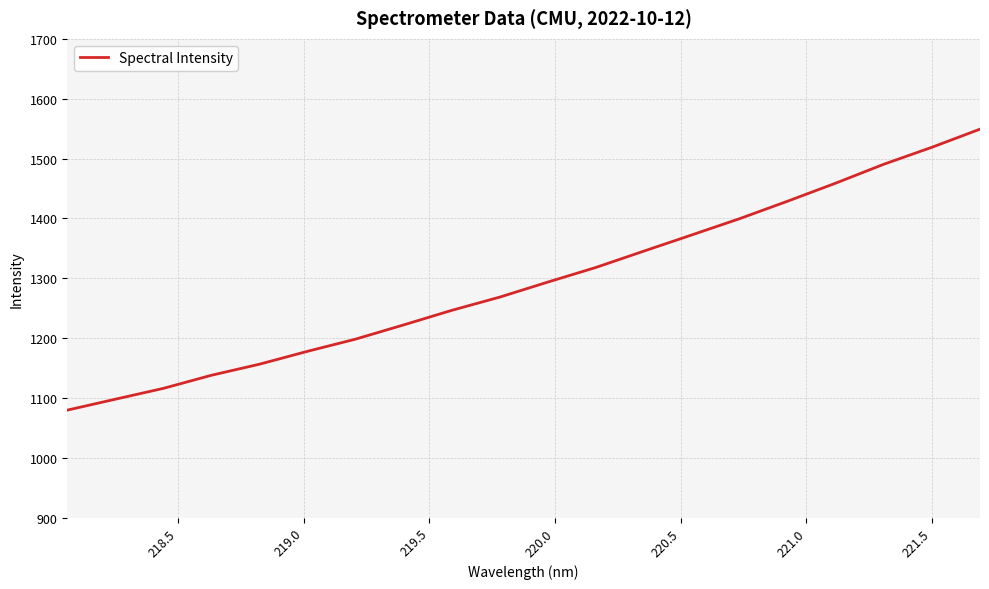

What is the maximum value shown in the chart?

1549.1